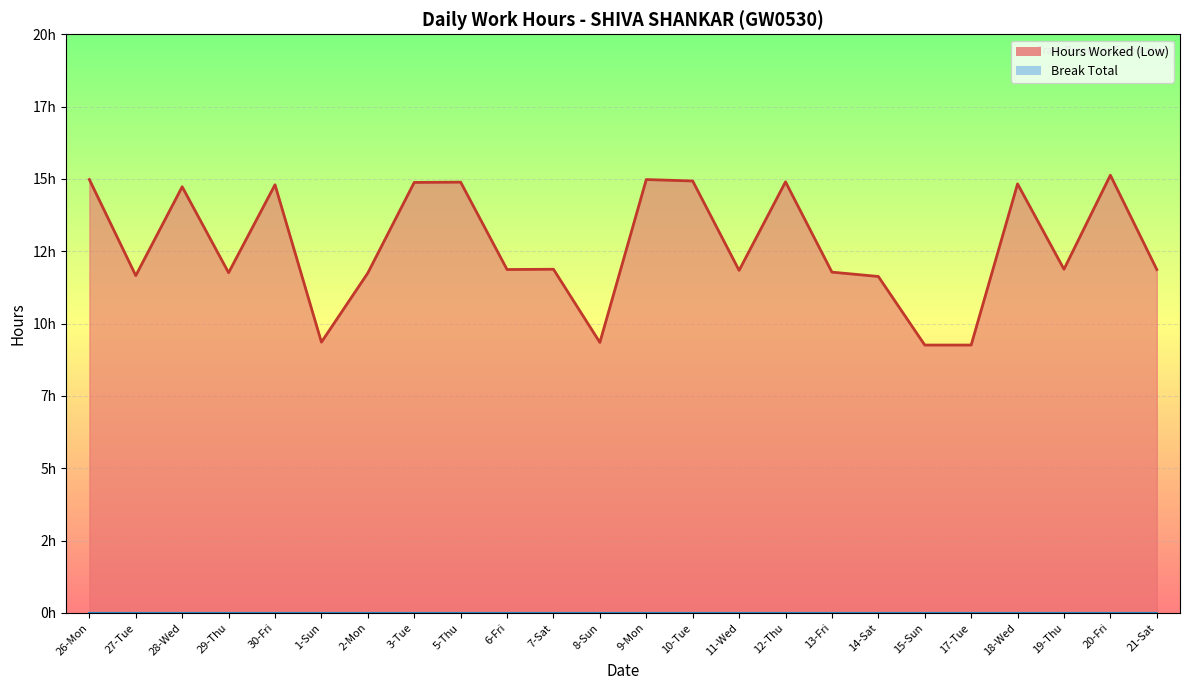

Reading left to right, what are all the values shown in this chart?

15.0	11.7	14.7	11.8	14.8	9.4	11.8	14.9	14.9	11.9	11.9	9.3	15.0	14.9	11.8	14.9	11.8	11.6	9.3	9.3	14.8	11.9	15.1	11.9